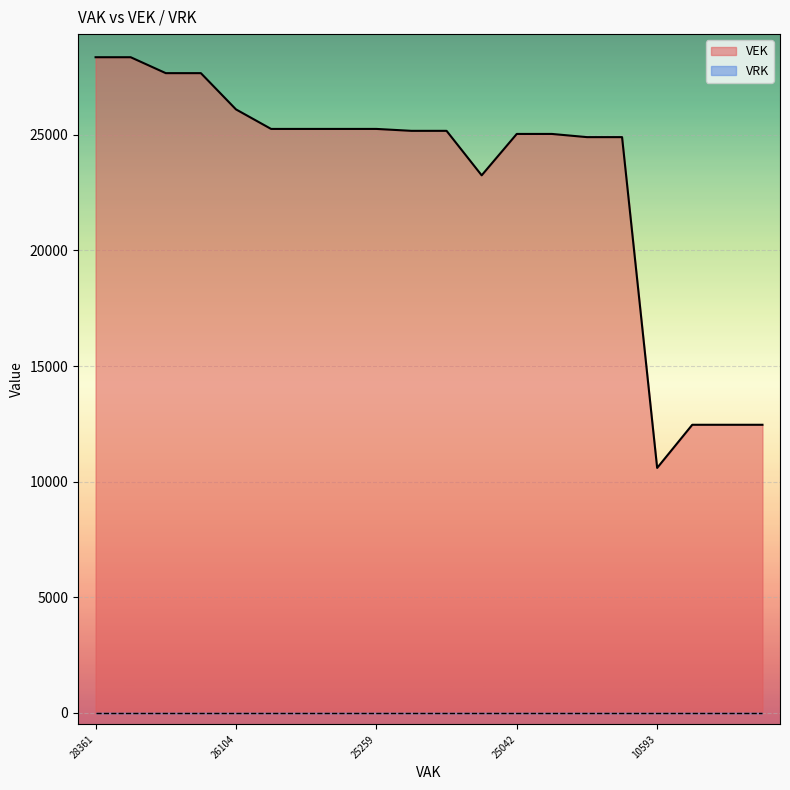

Reading left to right, what are all the values shown in this chart?

VEK line: 28361	28361	27672	27672	26104	25259	25259	25259	25259	25176	25176	23251	25042	25042	24904	24904	10593	12459	12459	12459
VRK line: 0	0	0	0	0	0	0	0	0	0	0	0	0	0	0	0	0	0	0	0